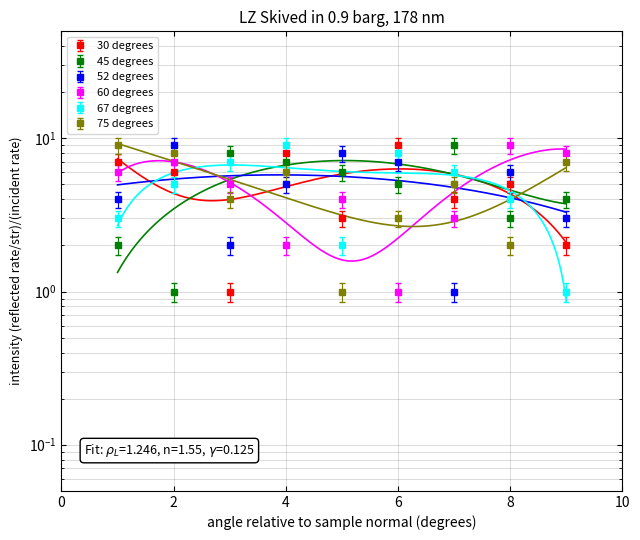

True or false: 75 degrees and 67 degrees cross at least once.

True